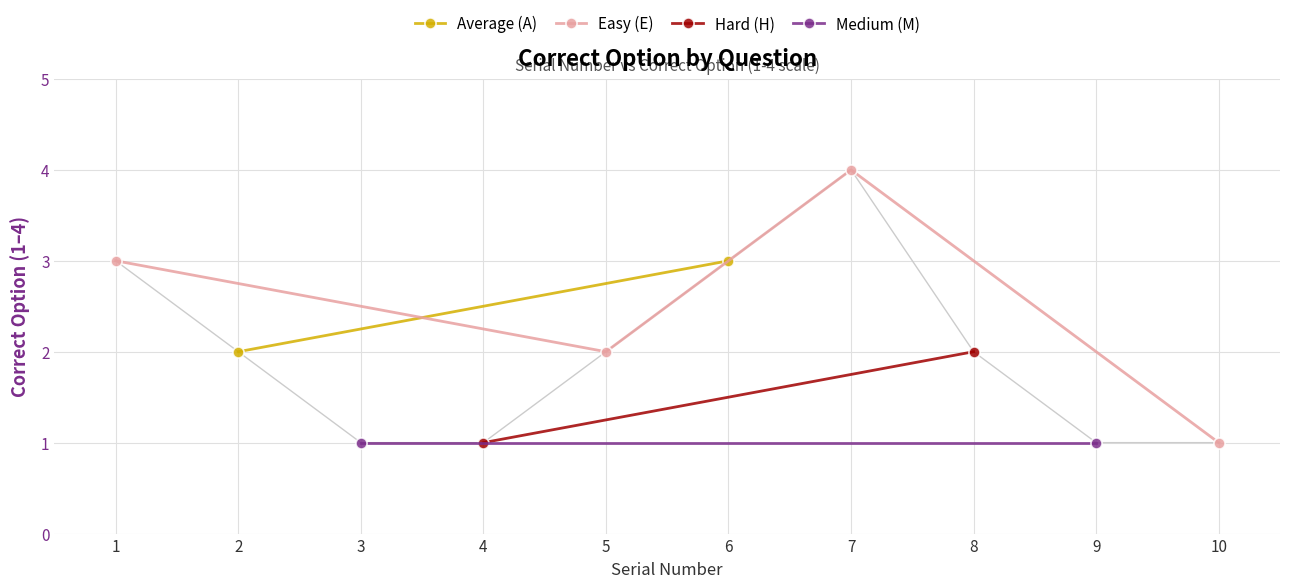

The chart shows a value of 1 at 3. True or false?

True